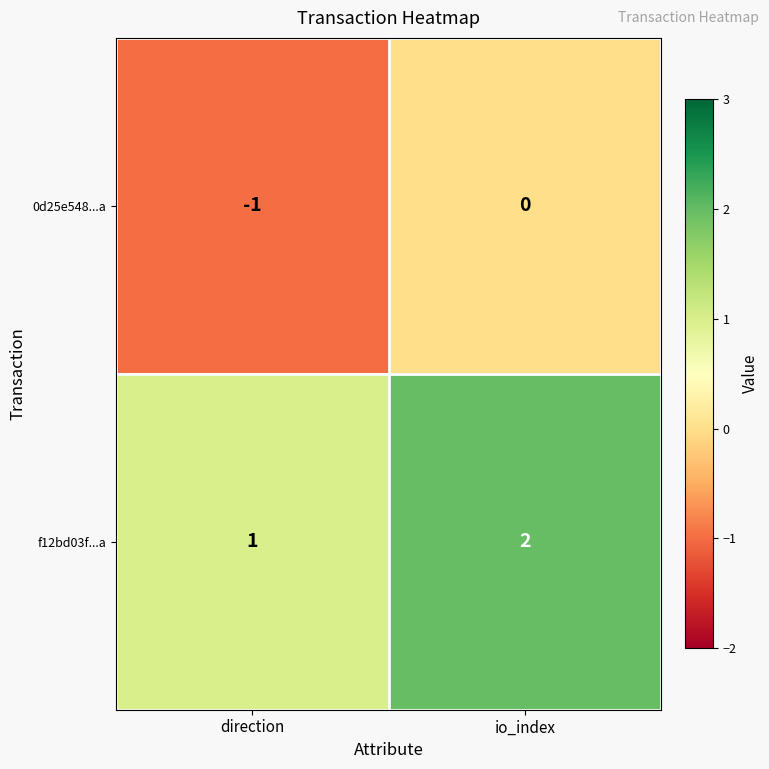

What is the total value across all series at io_index?

2